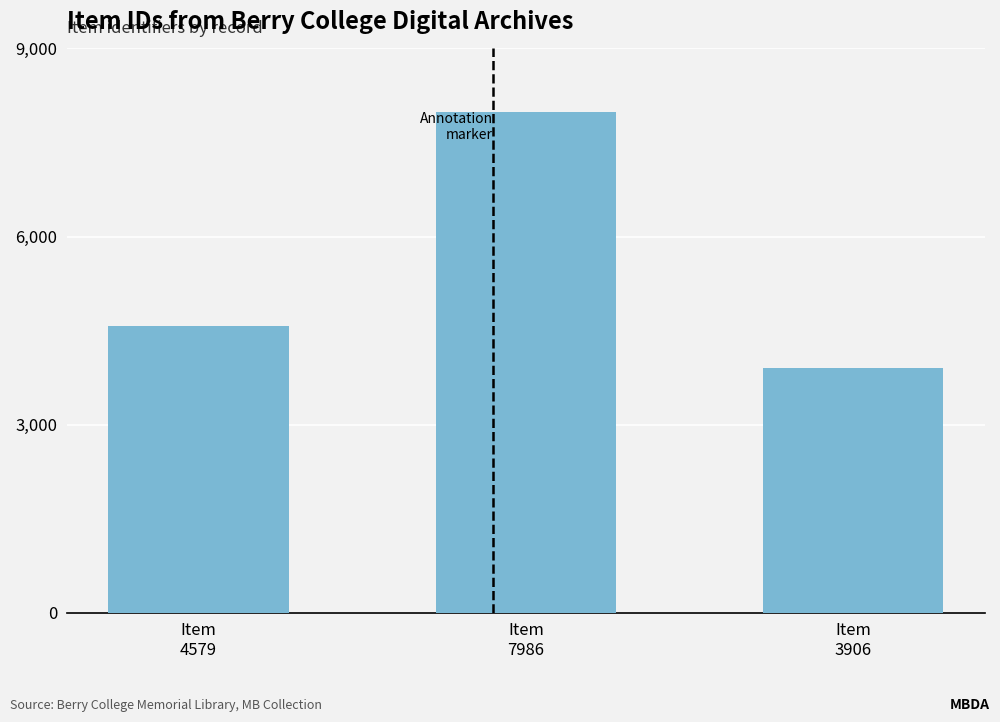

What is the average value?

5490